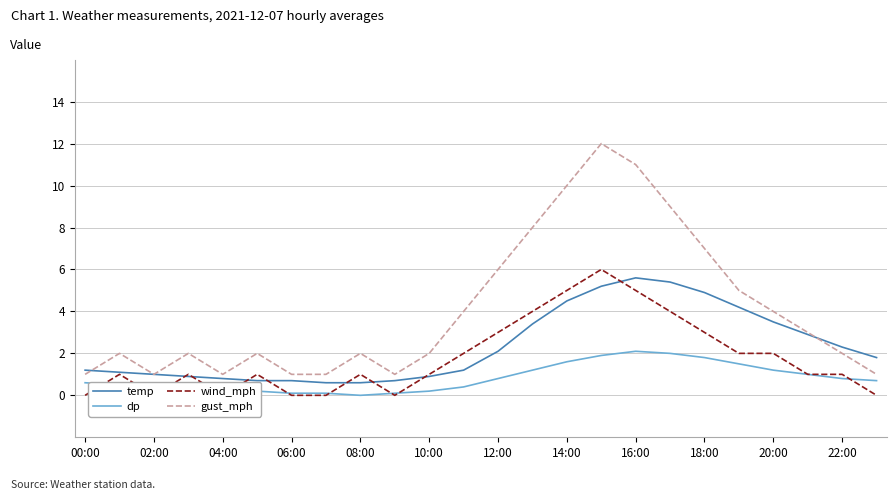

How many wind_mph values are between 0 and 3?

19